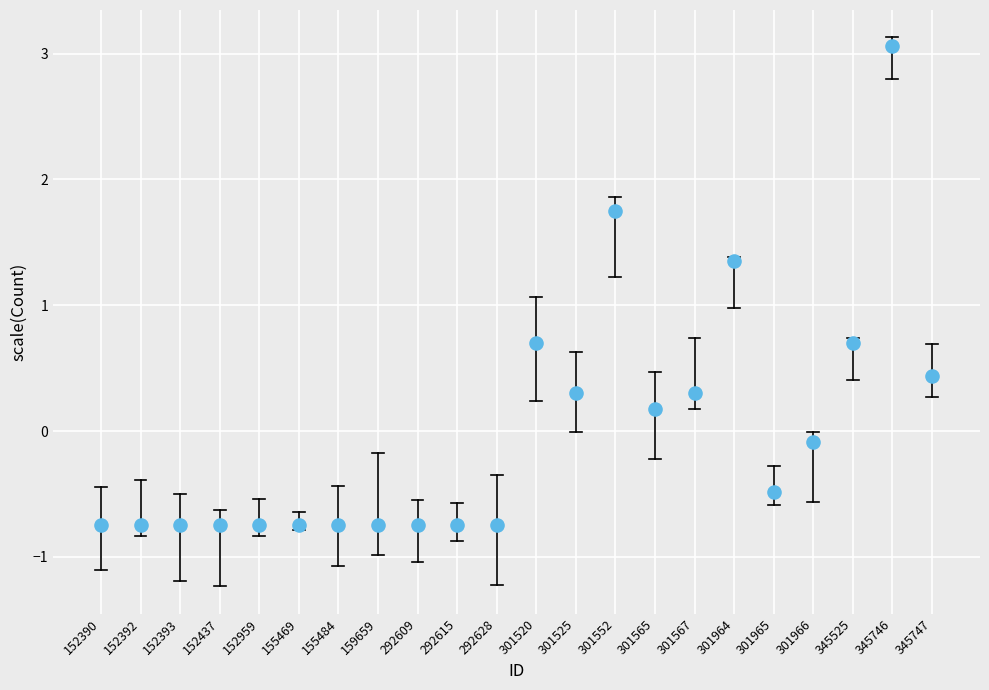

What is the range of Y values (max minus min)?

3.8